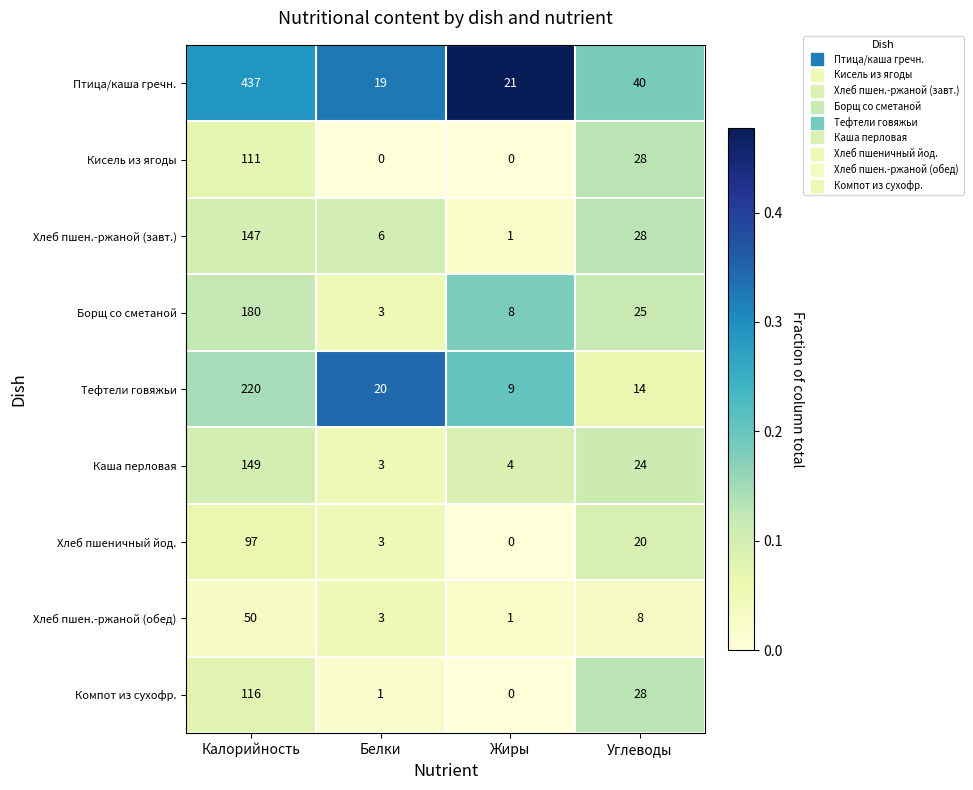

What is the sum of all Тефтели говяжьи values?

263